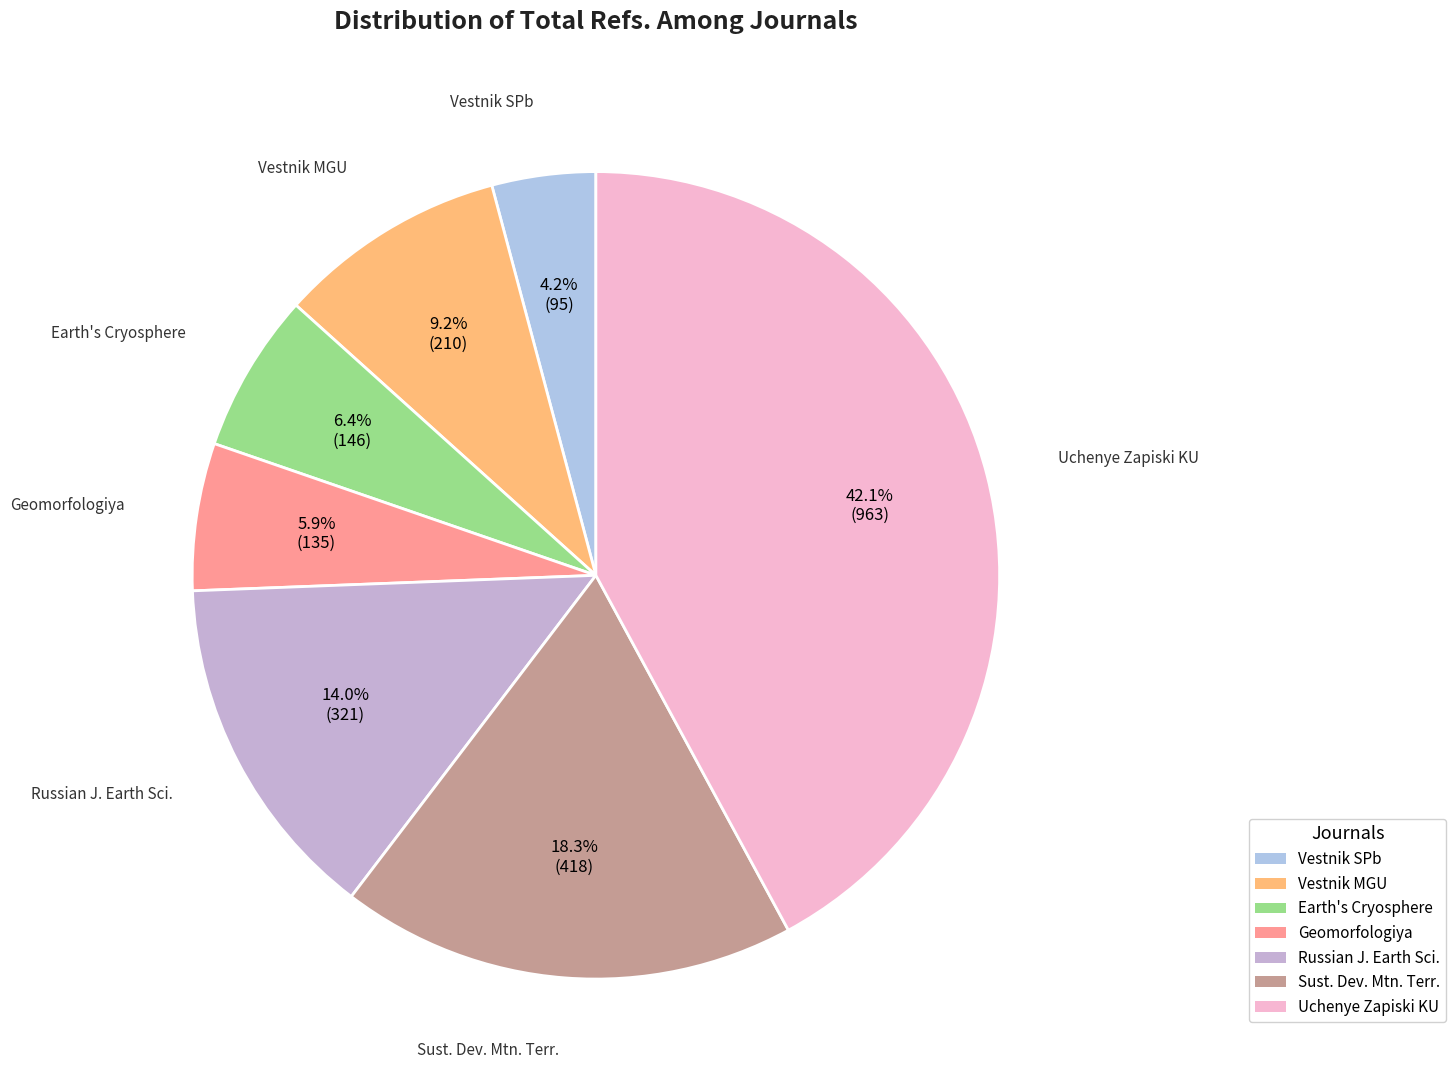

Which category has the smallest portion of the pie?

Vestnik SPb